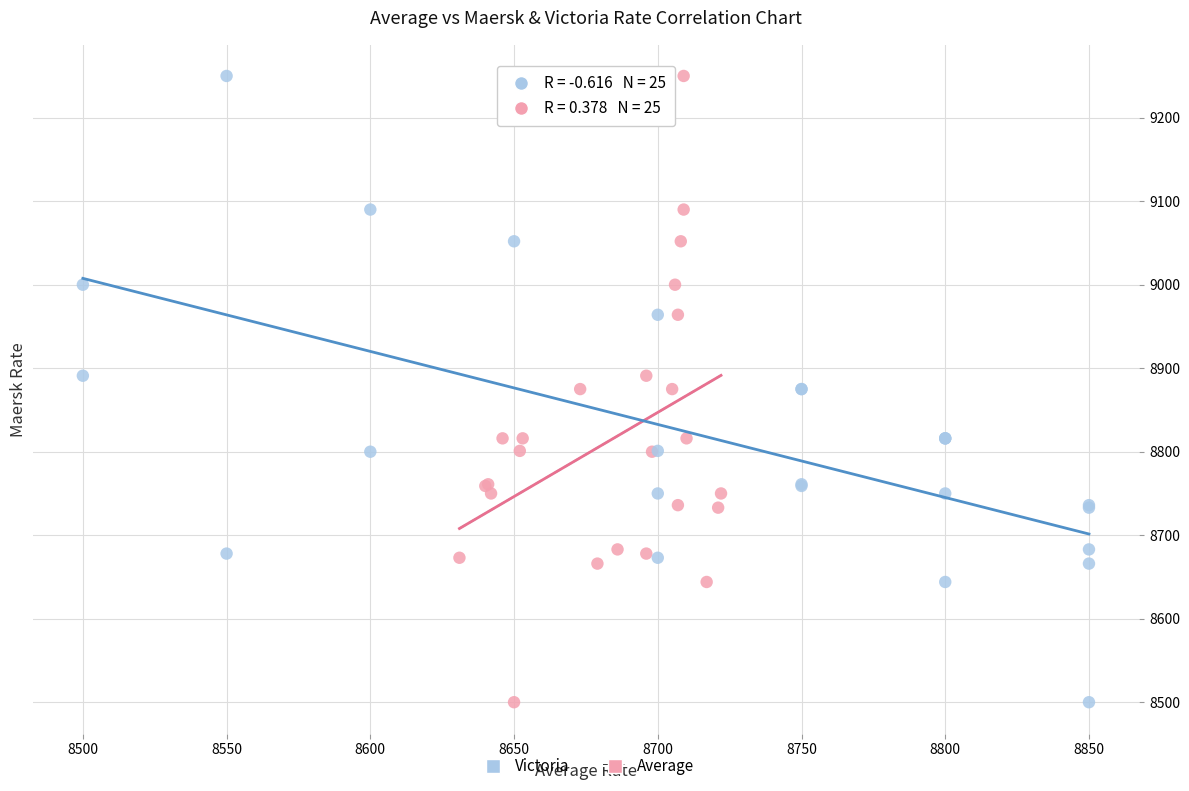

What are all the series names shown in the legend?

Victoria, Average